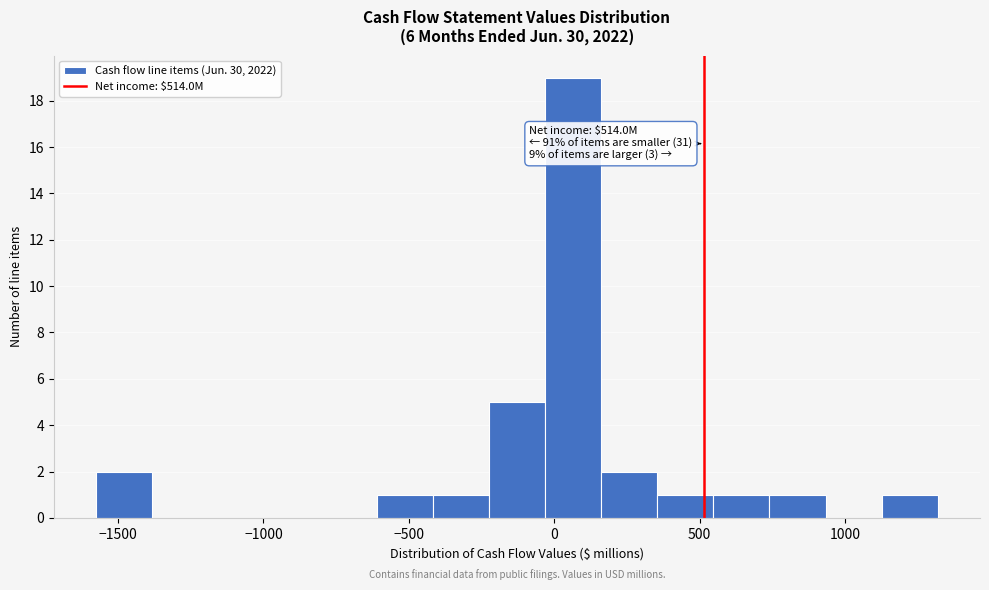

Read against the x-axis, roughly where is the centre of the tallest bar?

50